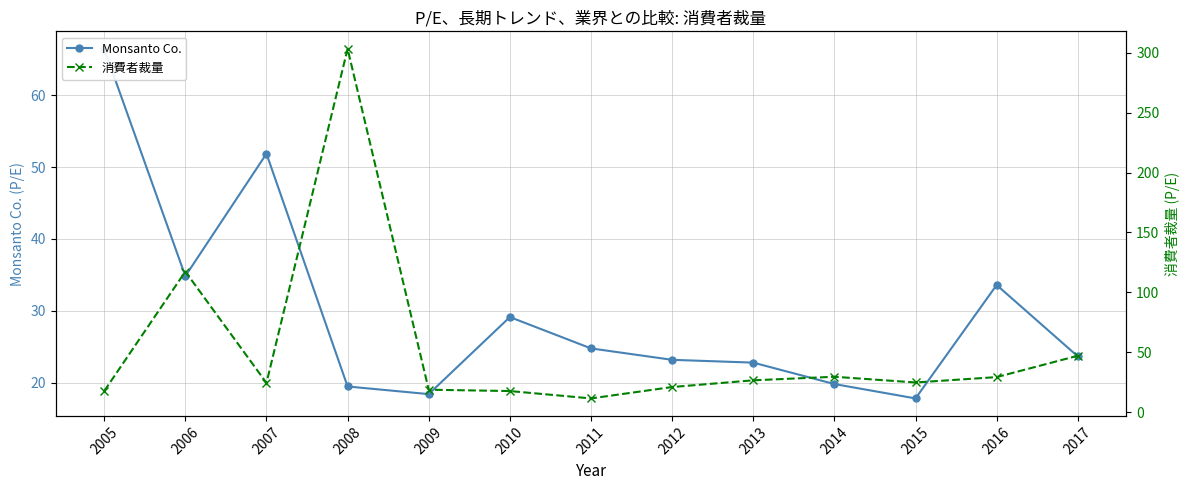

The value of 消費者裁量 at 2011 is 11.4. True or false?

True